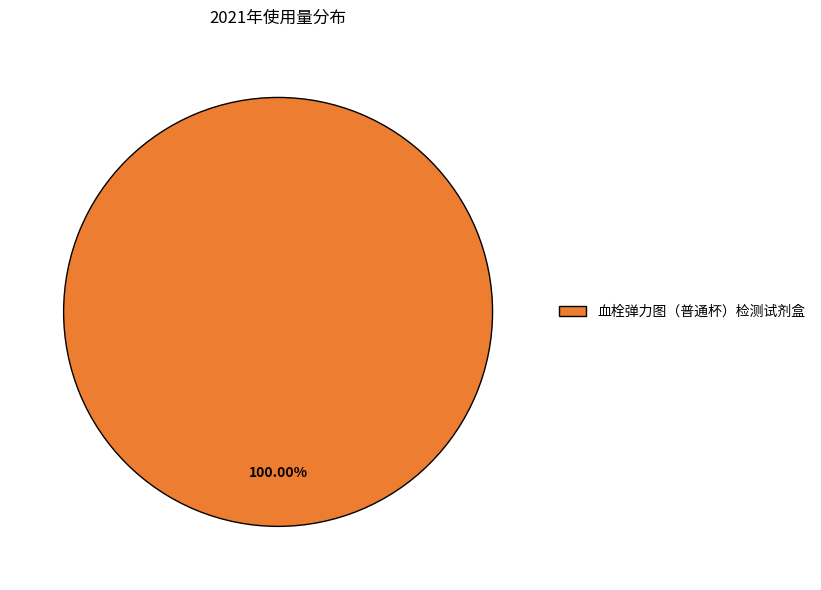

How many slices are in this pie chart?

1